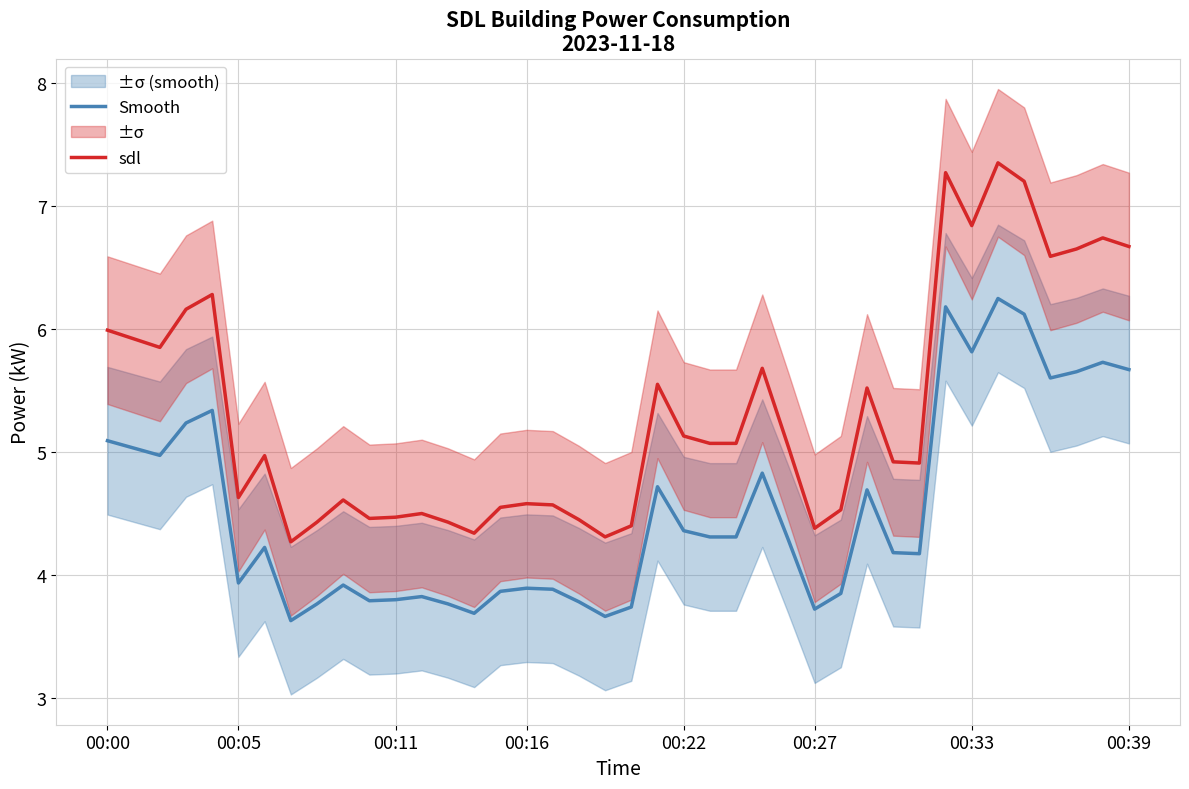

At which category is the sum across all series the highest?

34